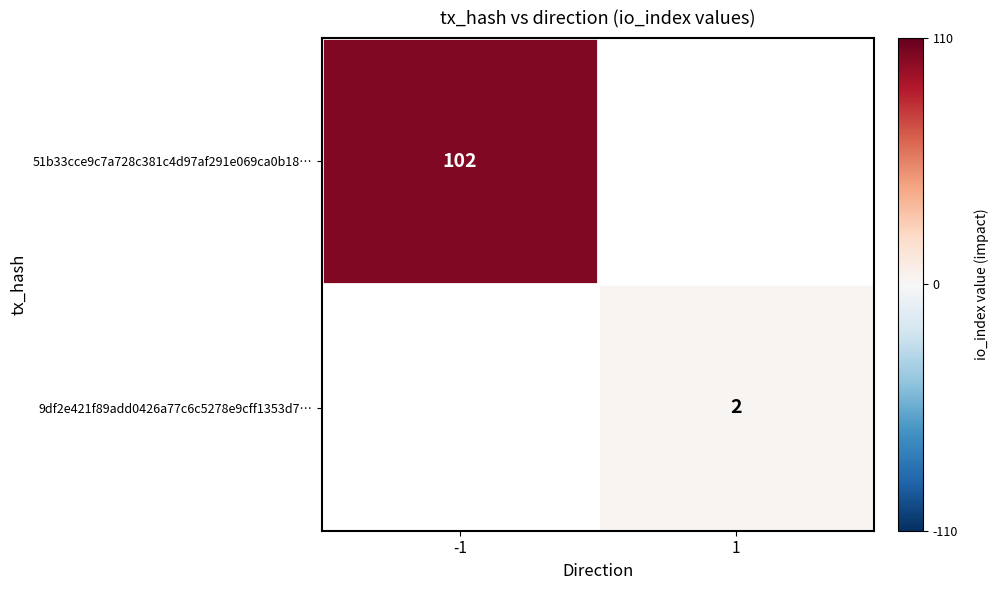

True or false: 9df2e421f89add0426a77c6c5278e9cff1353d7… has a value of 1 at 1.

False